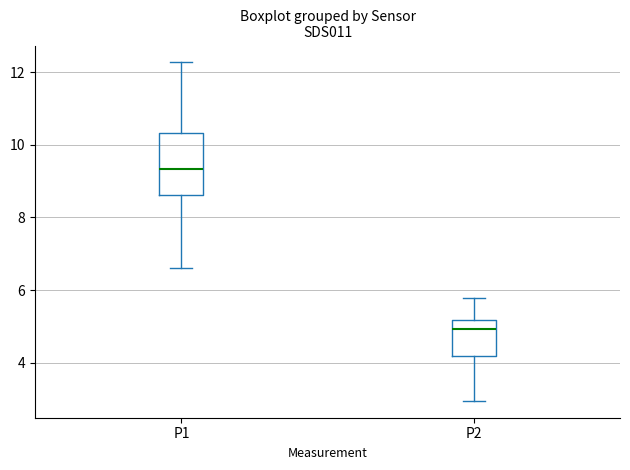

Which box is the tallest, from its lower edge to its upper edge?

P1